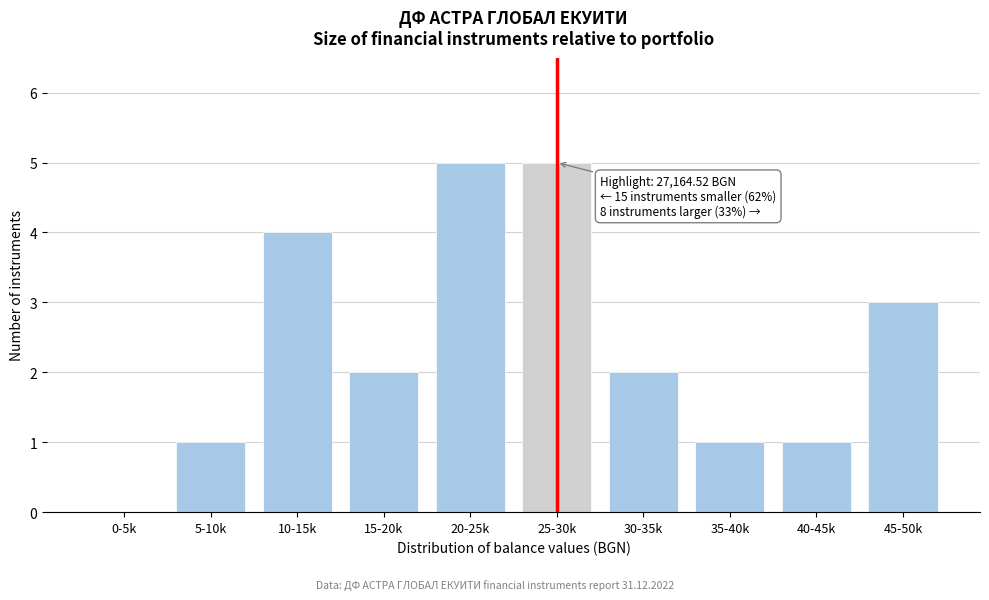

Reading left to right, transcribe all the data shown in this chart.

0-5k=0	5-10k=1	10-15k=4	15-20k=2	20-25k=5	25-30k=5	30-35k=2	35-40k=1	40-45k=1	45-50k=3